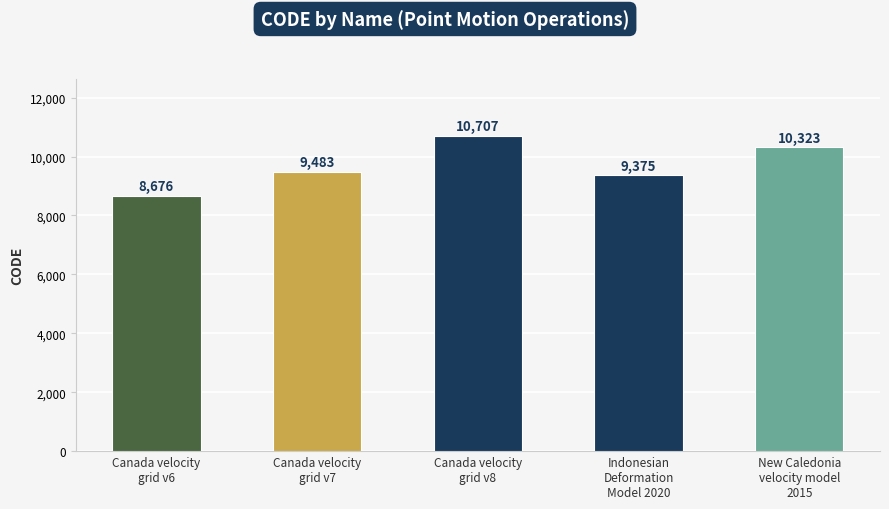

What is the minimum value shown in the chart?

8676